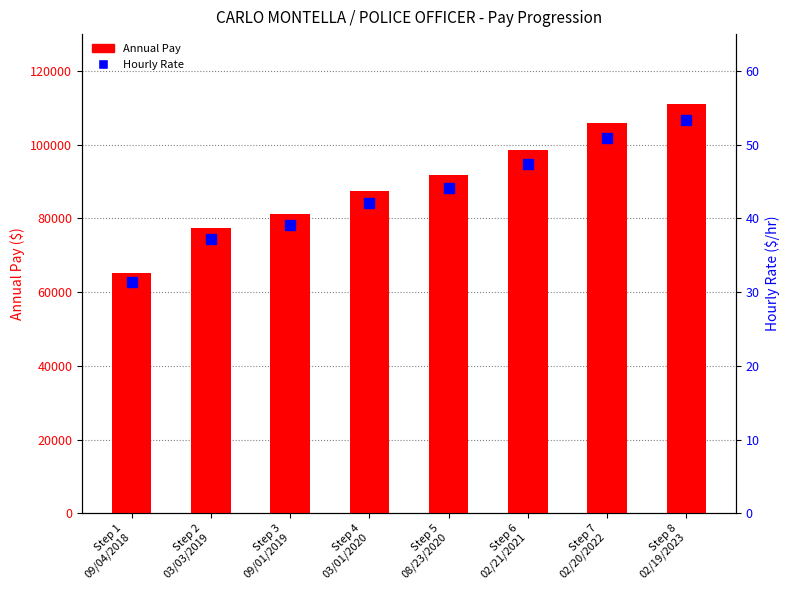

Reading right to left, extract all data points from this chart.

Annual Pay: 111057.0	105790.0	98618.0	91772.0	87424.0	81252.0	77404.0	65292.0
Hourly Rate: 53.4	50.9	47.4	44.1	42.0	39.1	37.2	31.4